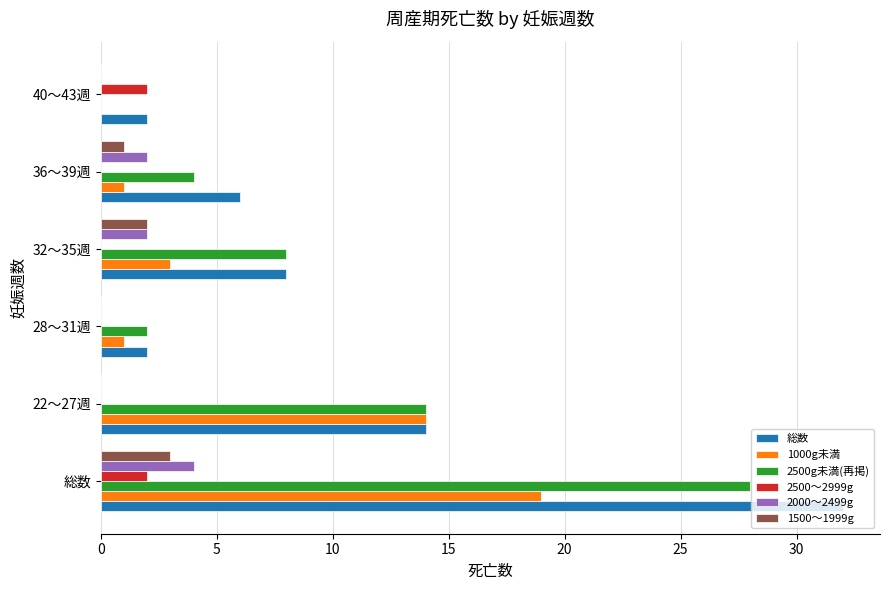

Which series has the widest spread of values?

総数